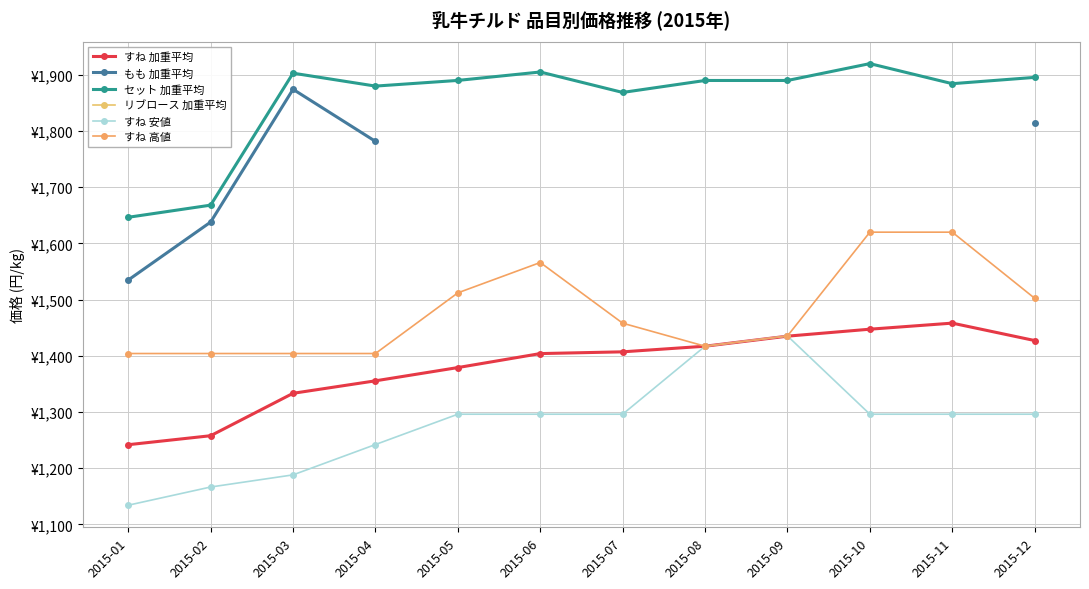

How many lines are shown in the chart?

6